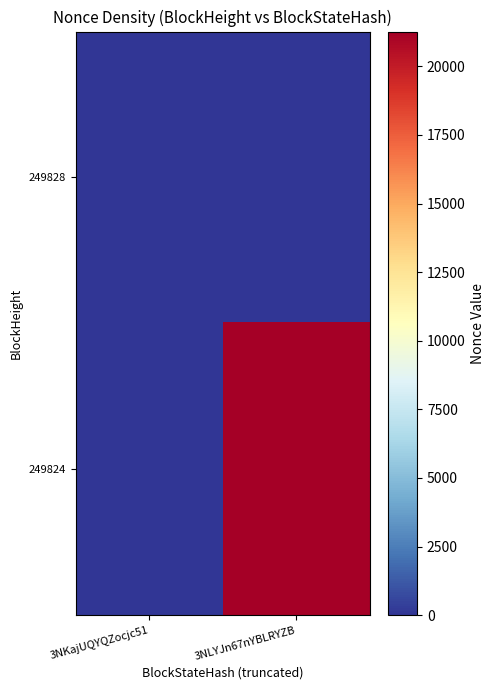

Count the number of data series in this chart.

2